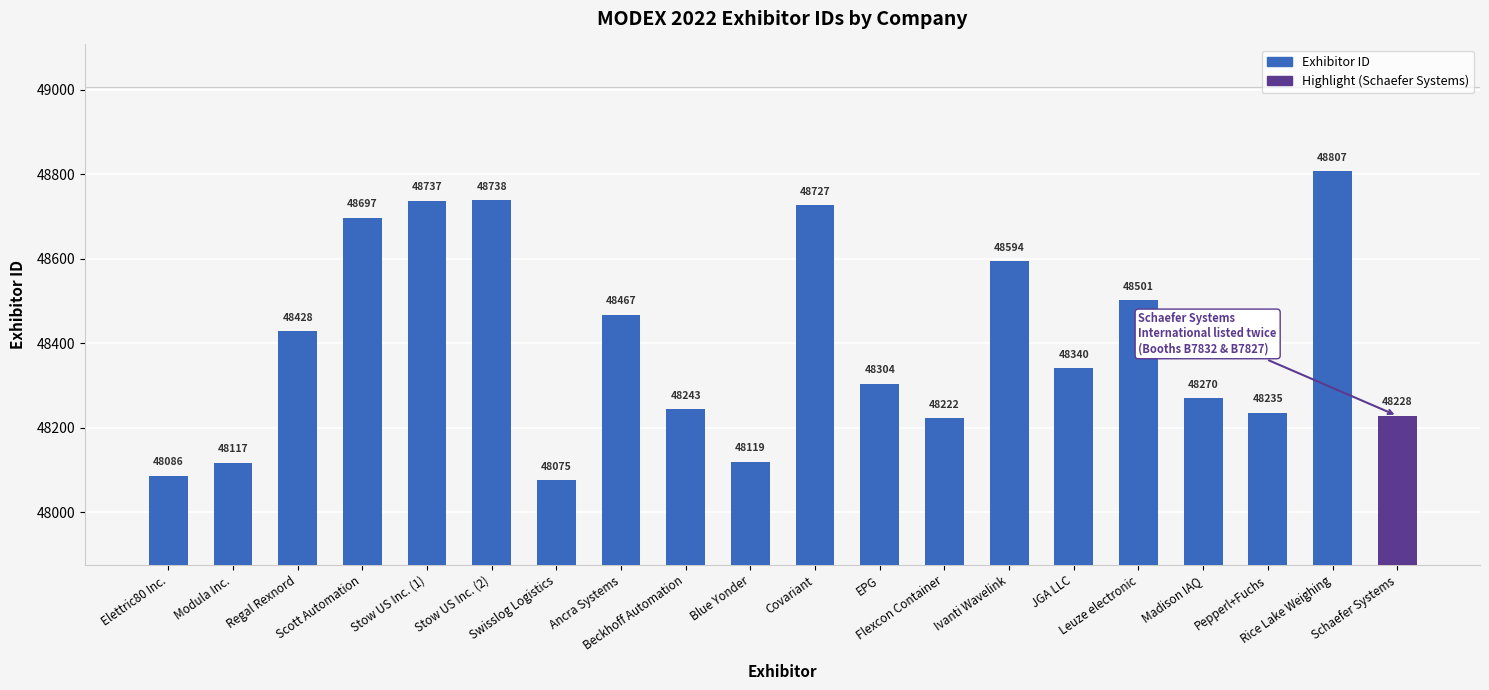

What is the label of the 15th bar from the left?

JGA LLC